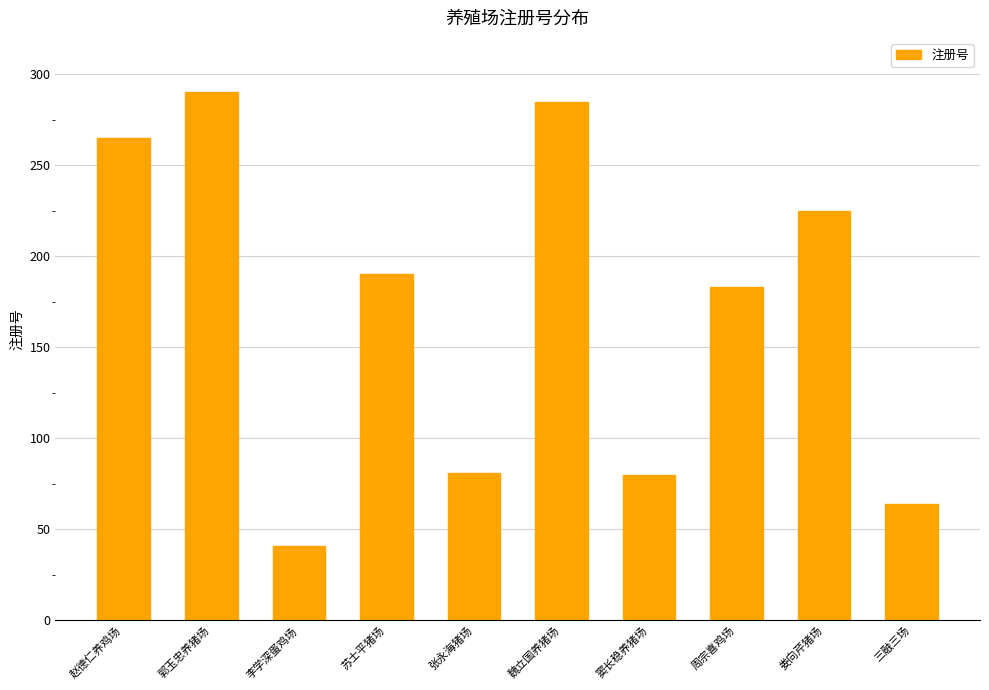

True or false: the data shows 24 at 李学深蛋鸡场.

False